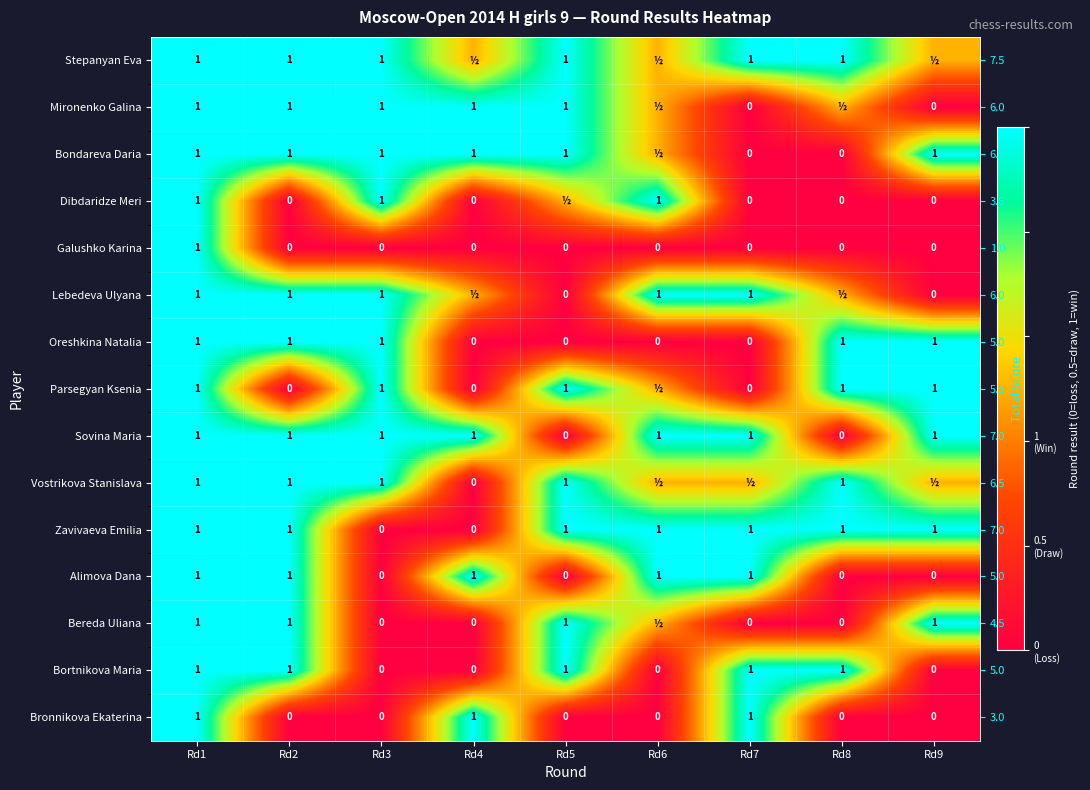

The Alimova Dana series shows 0.6 at Rd8. True or false?

False